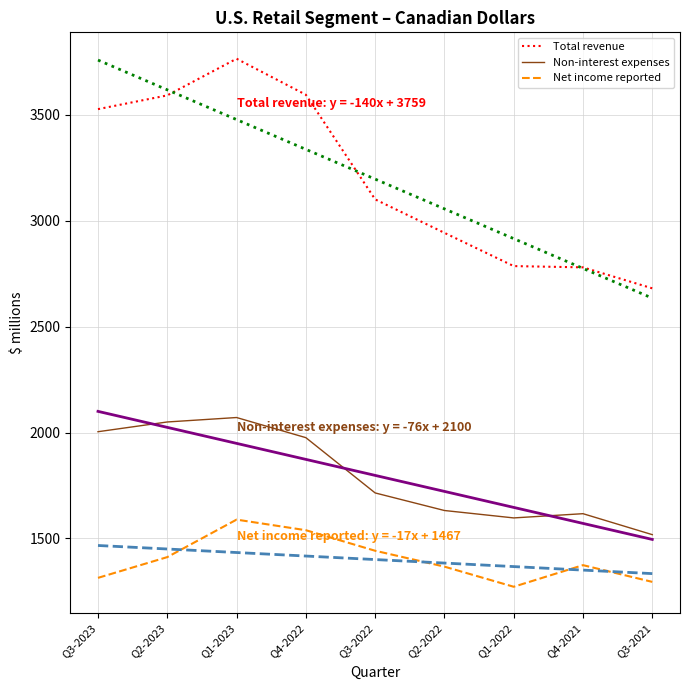

What is the maximum value shown in the chart?

3765.0